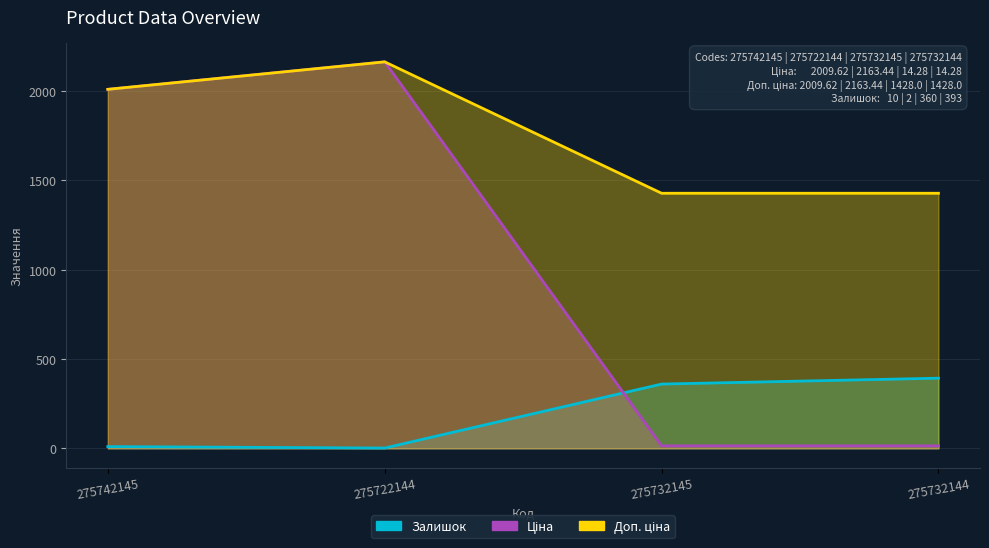

Reading right to left, extract all data points from this chart.

Залишок: 393.0	360.0	2.0	10.0
Ціна: 14.3	14.3	2163.4	2009.6
Доп. ціна: 1428.0	1428.0	2163.4	2009.6